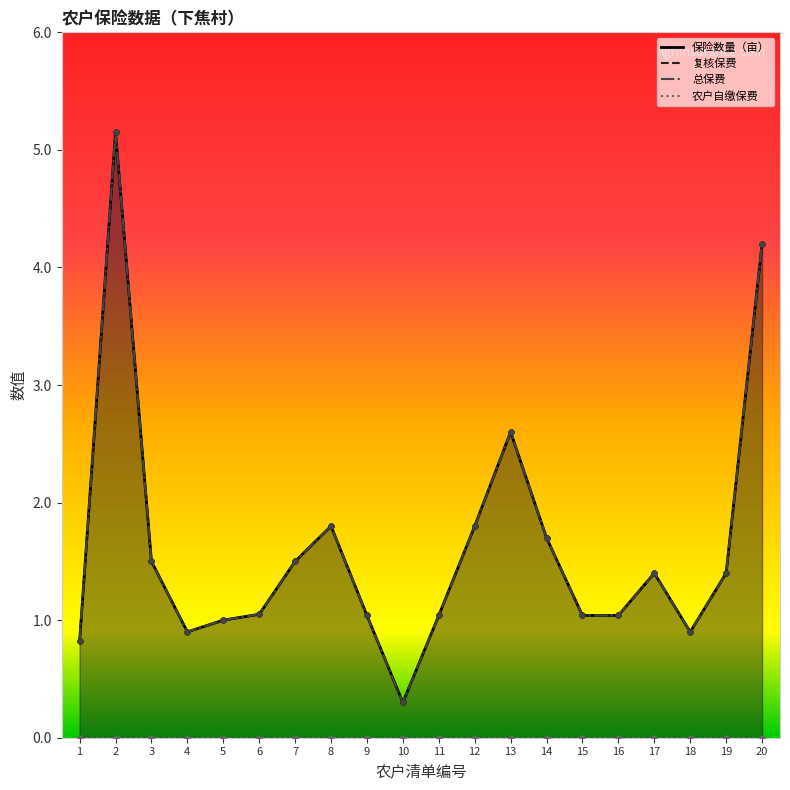

Which series has the largest Y range (max minus min)?

保险数量（亩）